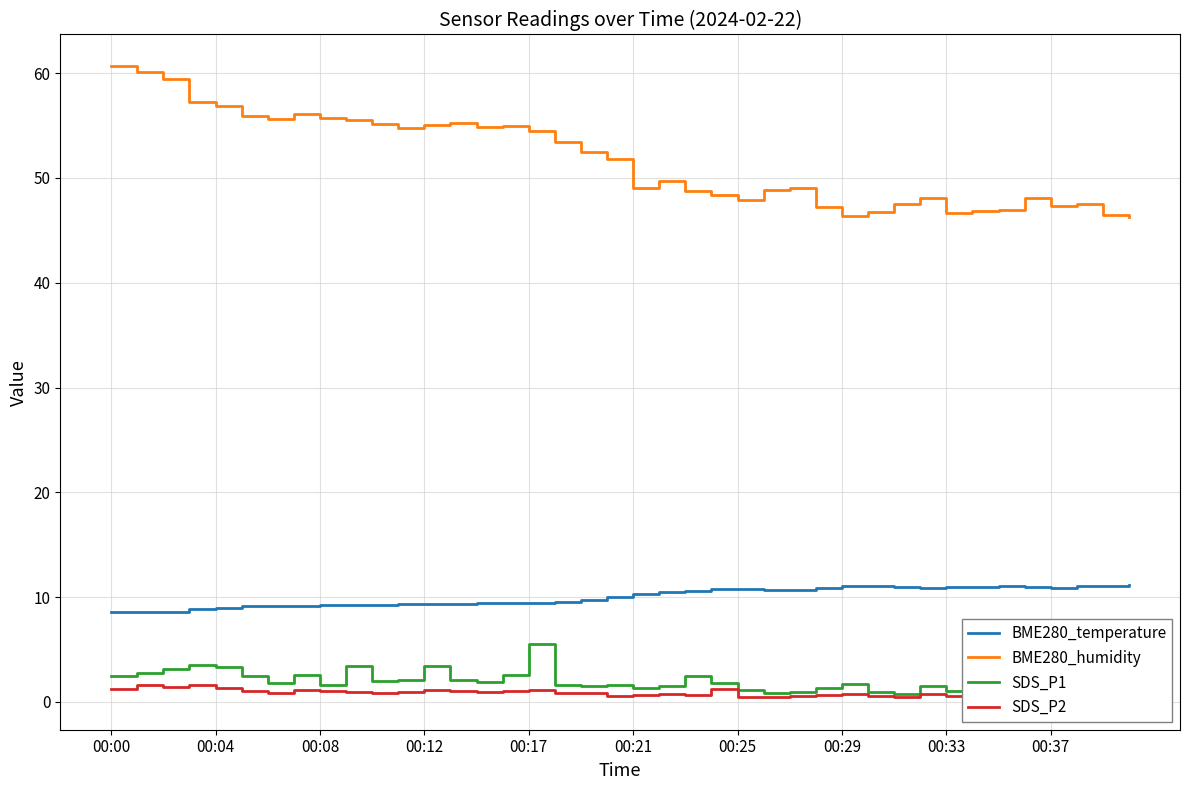

What is the lowest value of the BME280_humidity series?

46.3